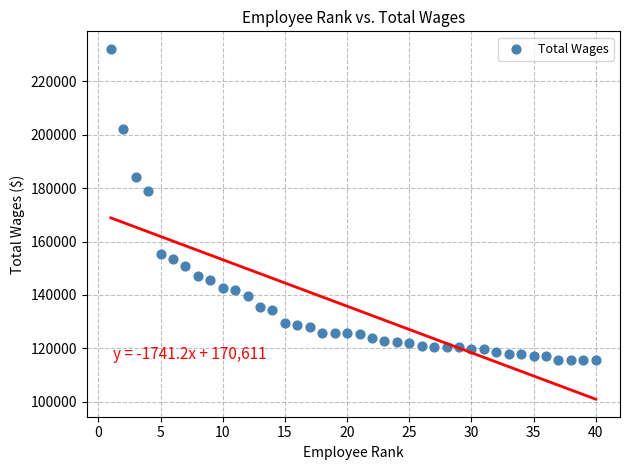

What is the range of Y values (max minus min)?

116502.1